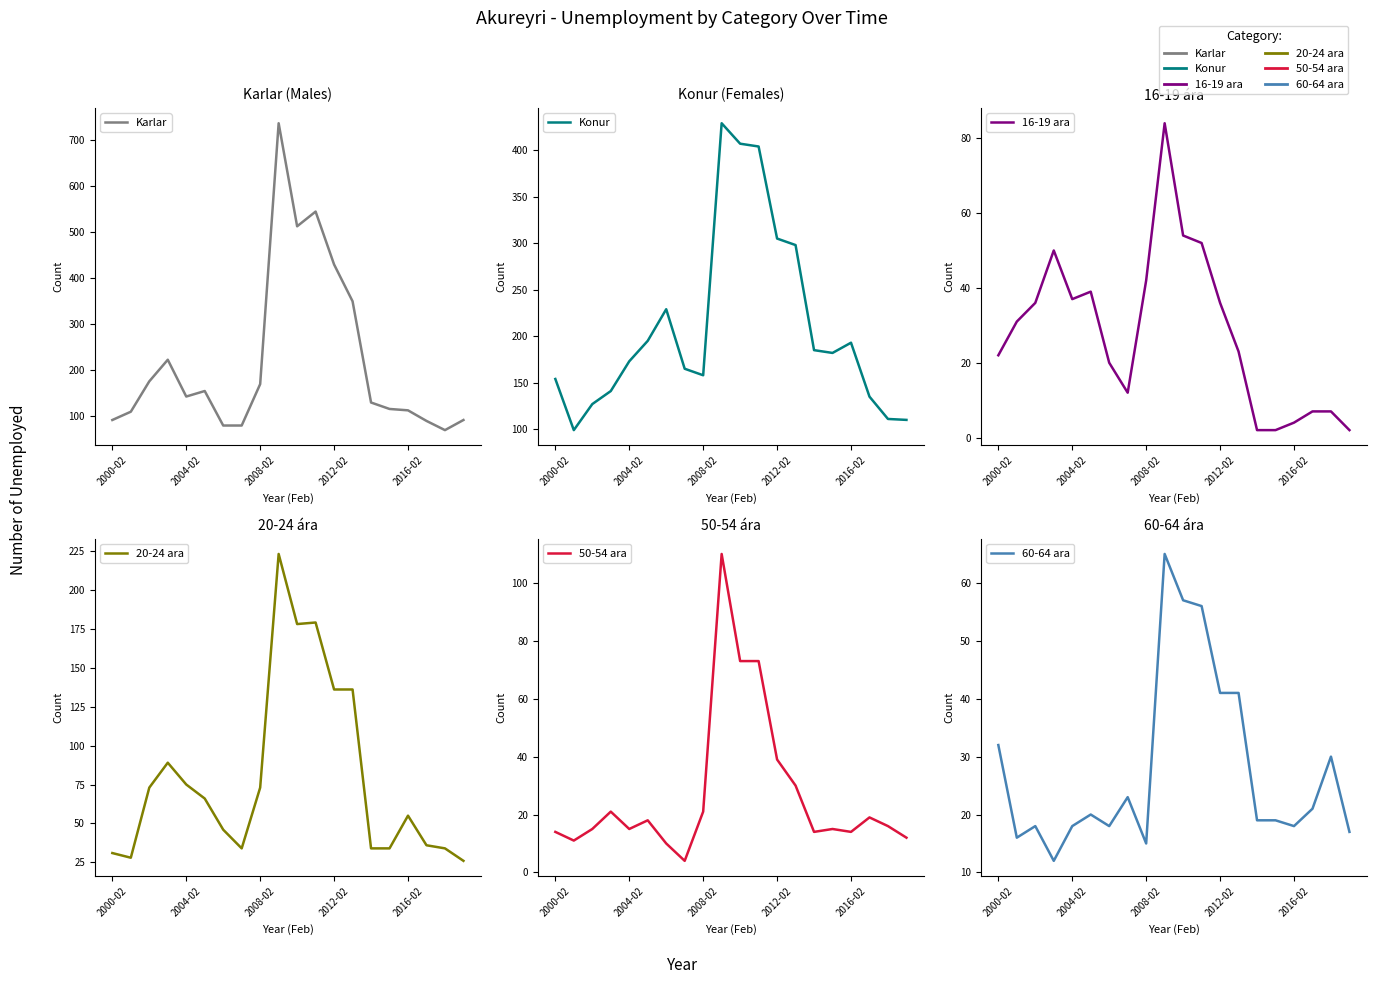

What is the difference between the highest and lowest values at 15?

180